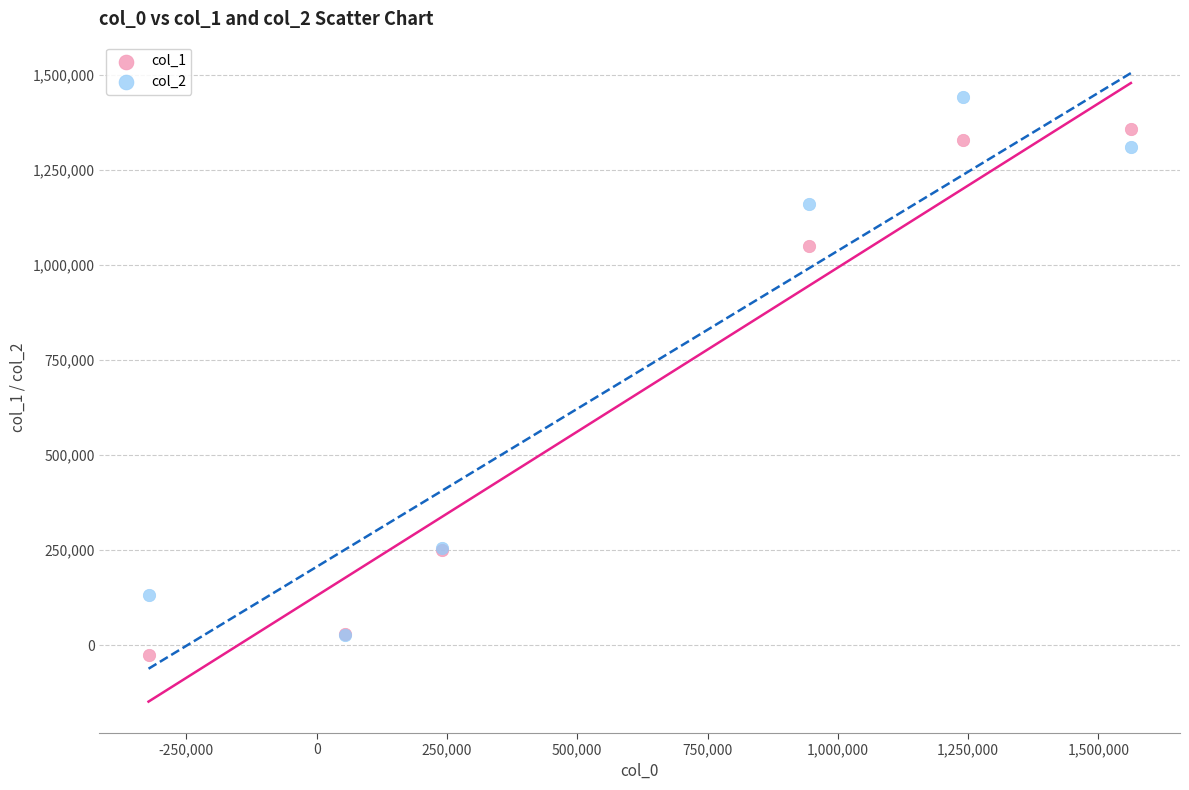

What are all the series names shown in the legend?

col_1, col_2